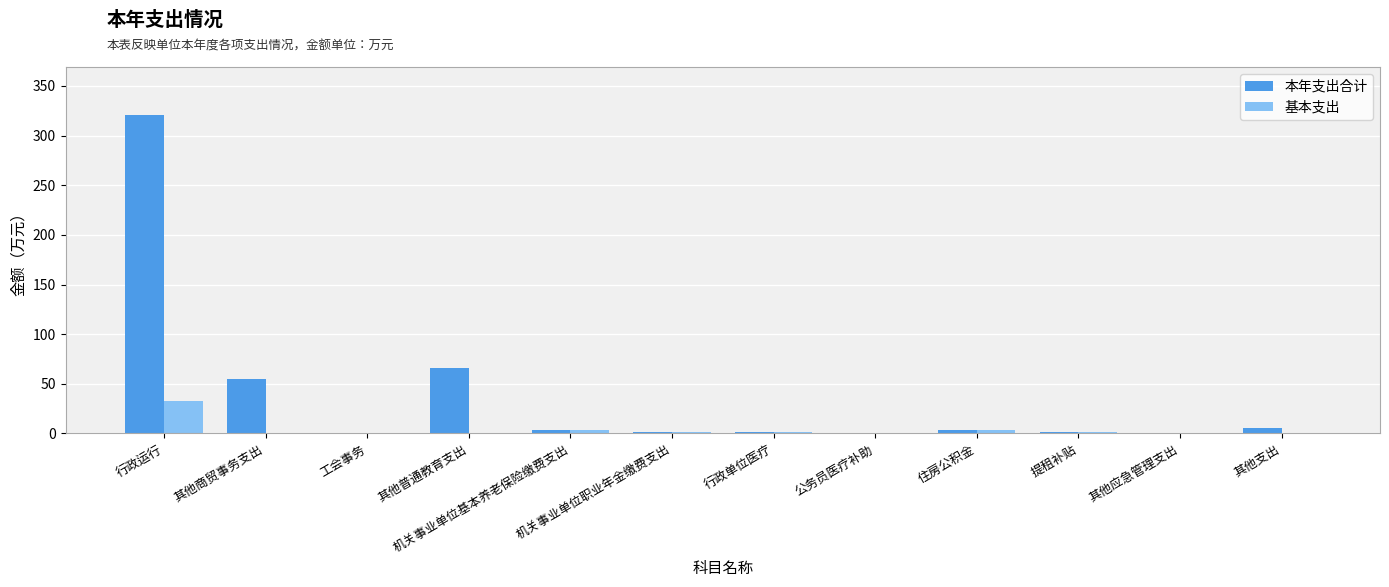

What is the average value of the 基本支出 series?

3.7